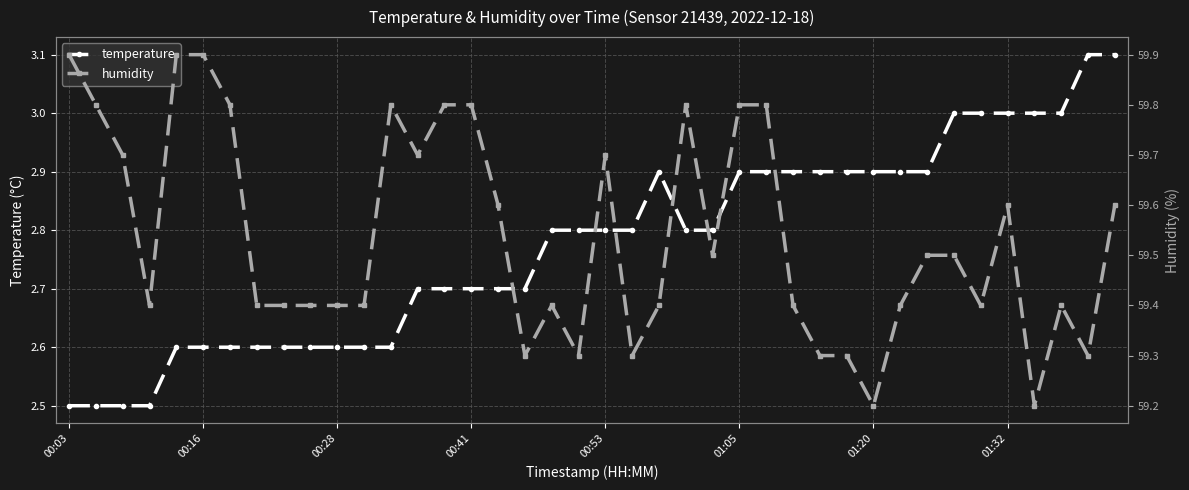

What are all the series names shown in the legend?

temperature, humidity